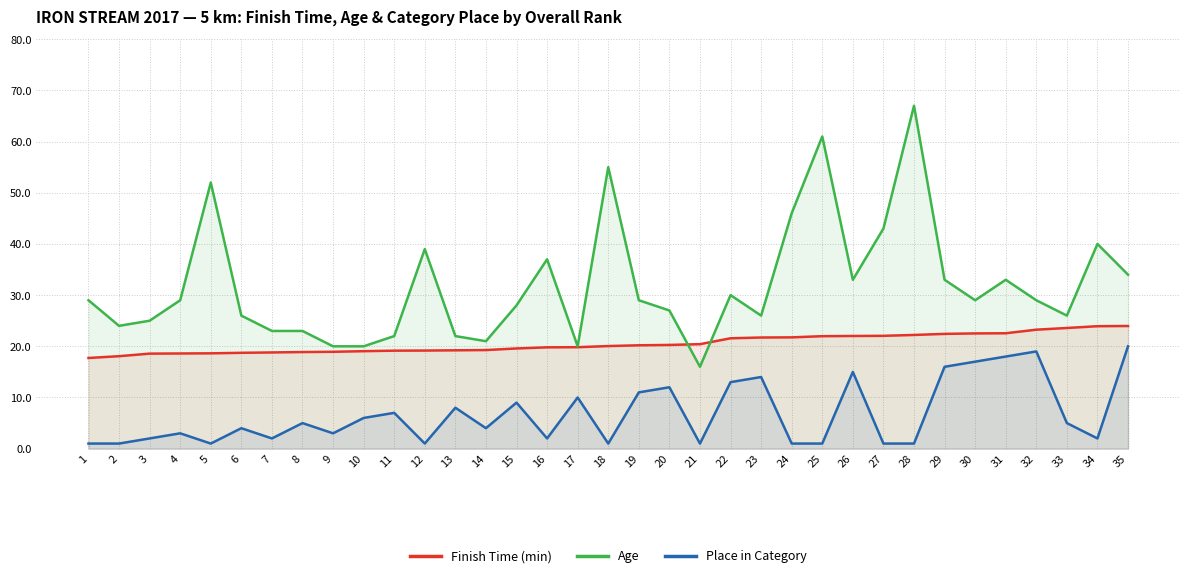

What is the difference between the second highest and second lowest values in the Place in Category series?

18.0